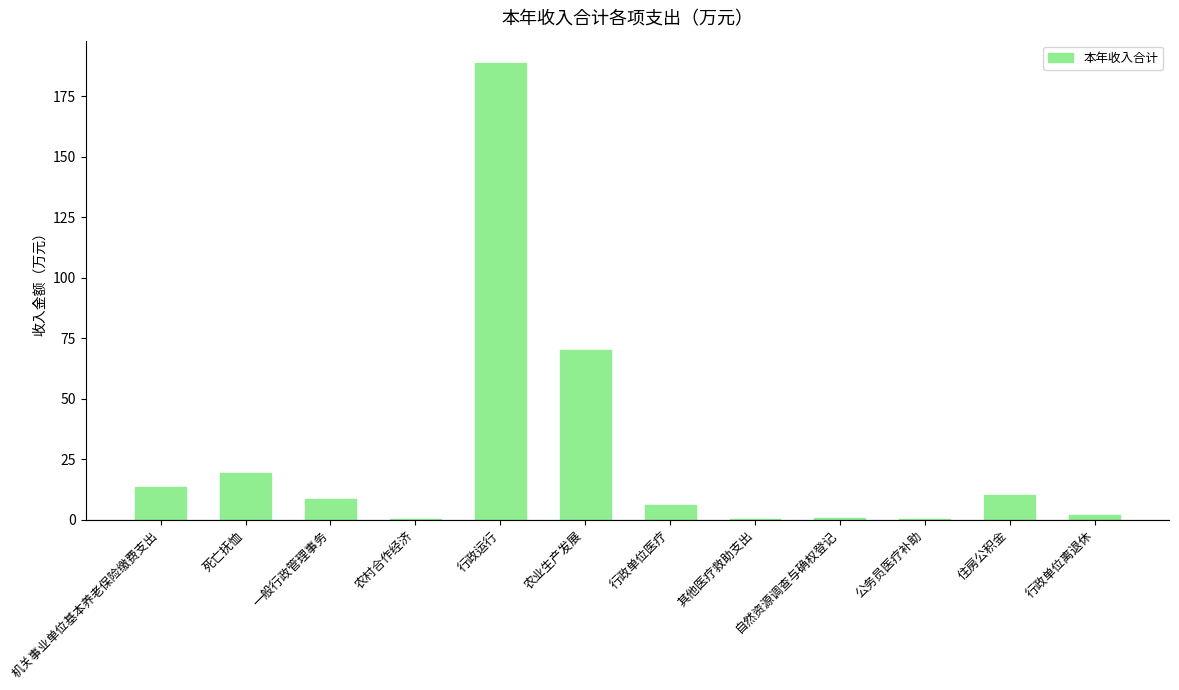

What is the approximate value at 机关事业单位基本养老保险缴费支出?

13.6